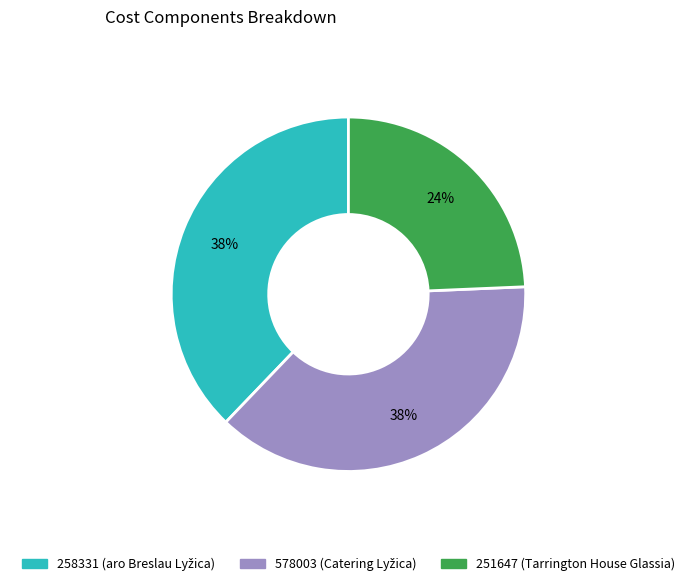

To the nearest percent, what is the combined percentage of 251647 and 258331?

62%